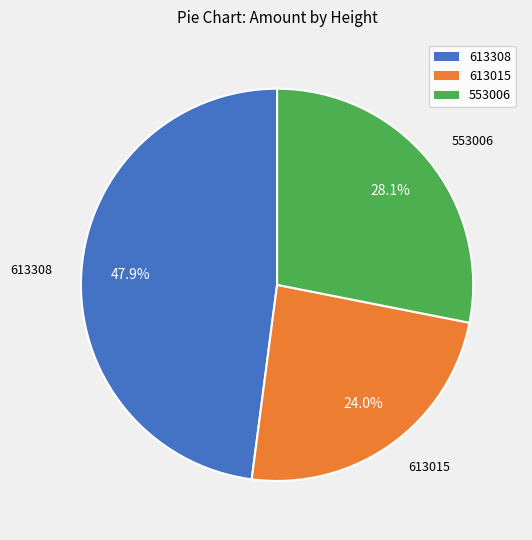

To the nearest percent, what is the average slice percentage?

33%